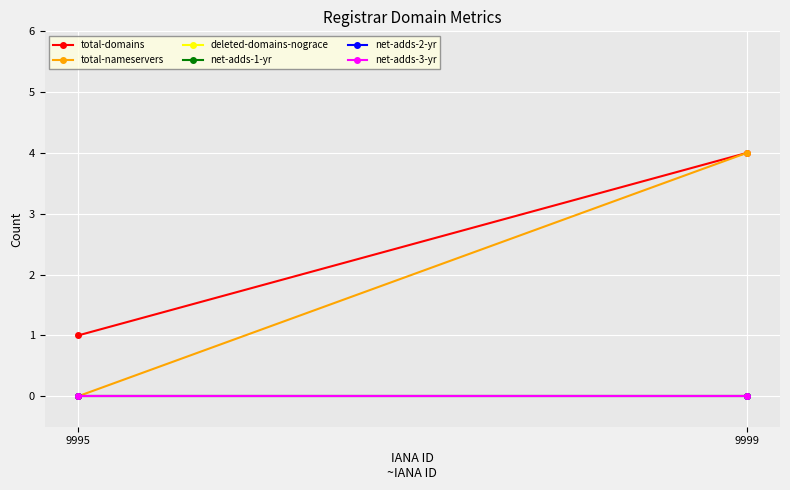

Rank the series by their maximum value, from highest to lowest.

total-domains, total-nameservers, deleted-domains-nograce, net-adds-1-yr, net-adds-2-yr, net-adds-3-yr